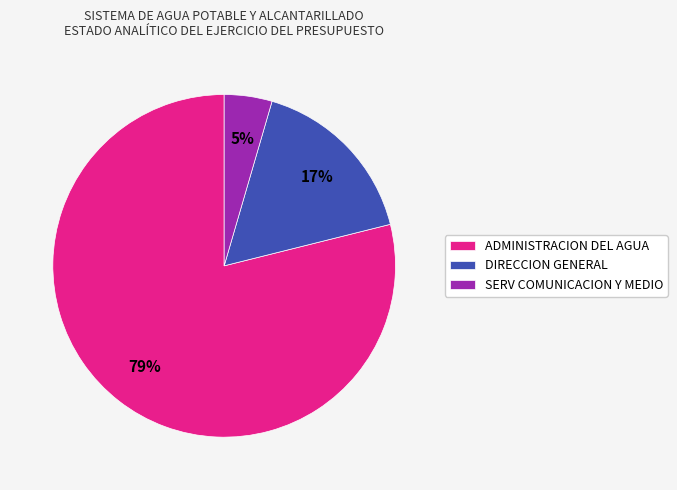

What is the smallest slice in the pie chart?

SERV COMUNICACION Y MEDIO